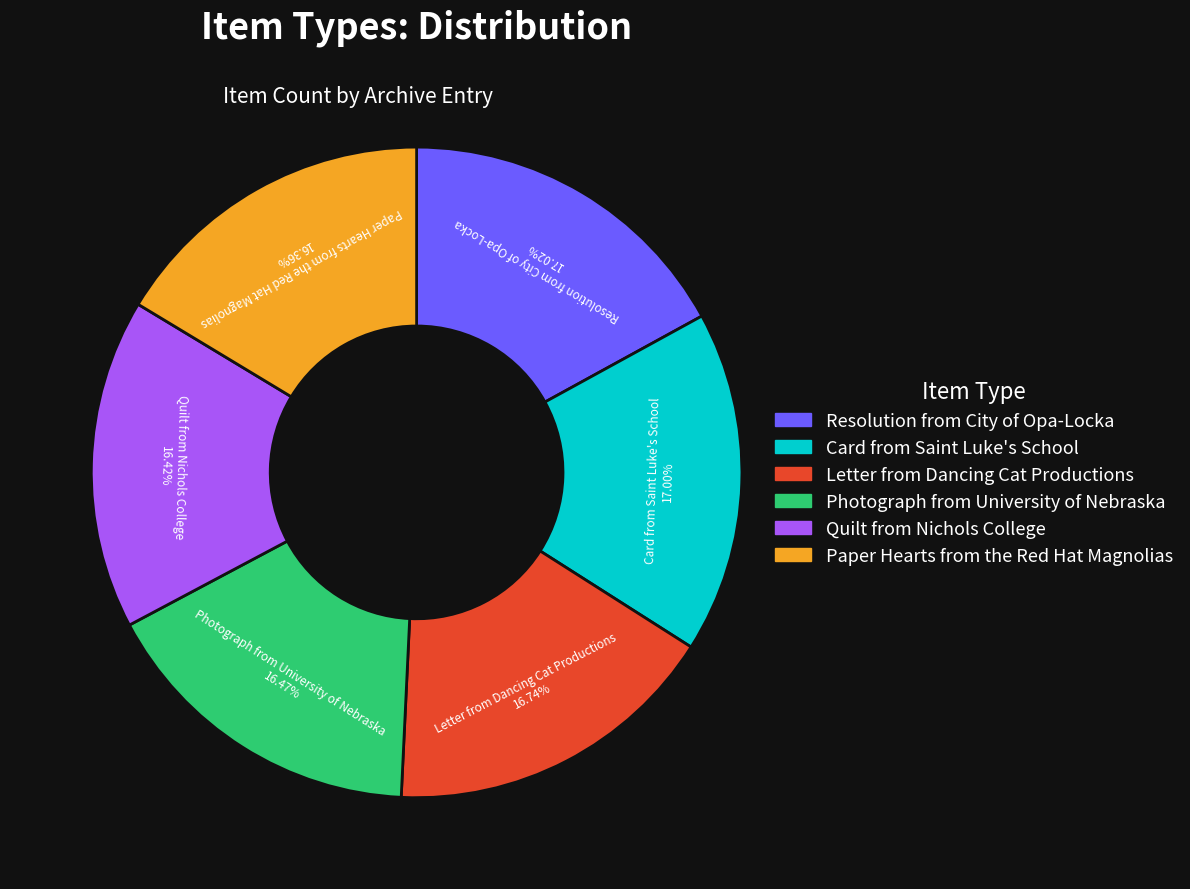

To the nearest percent, what percentage of the pie is Card from Saint Luke's School?

17%